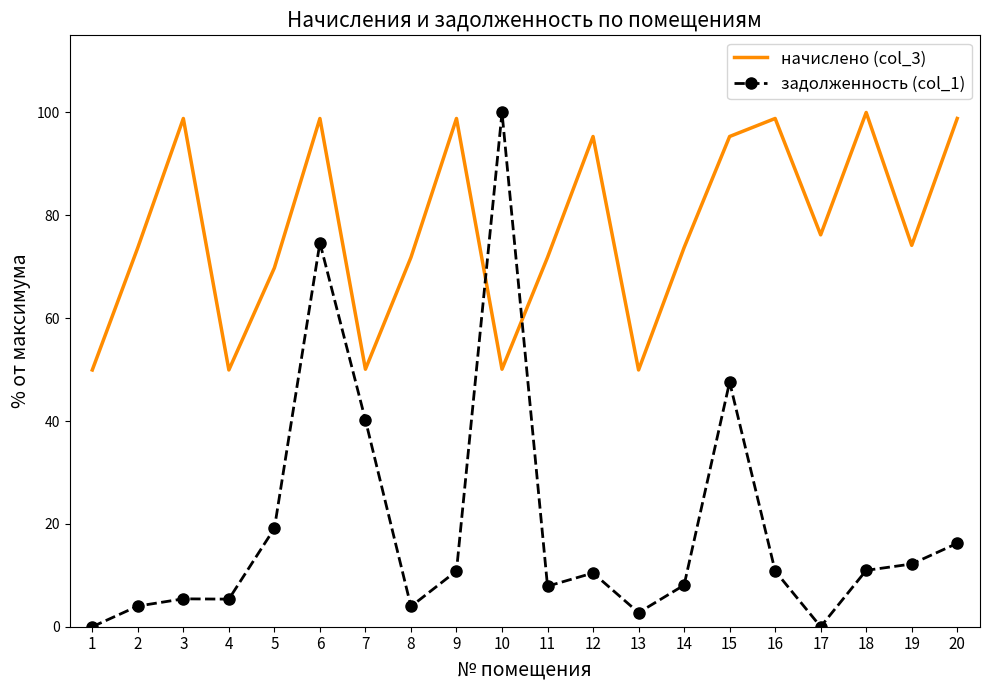

Which series has the largest range (max minus min)?

задолженность (col_1)